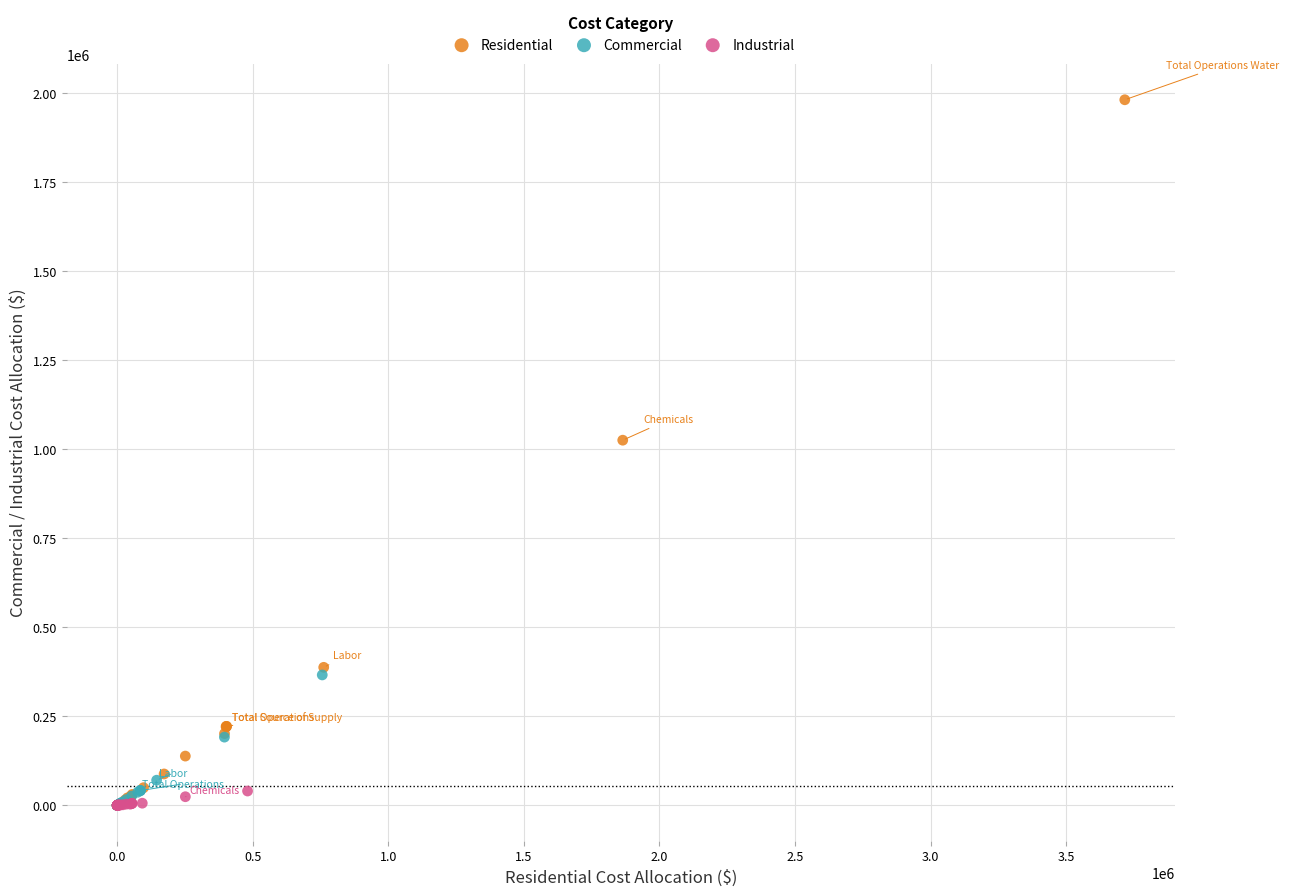

What are all the series names shown in the legend?

Residential, Commercial, Industrial